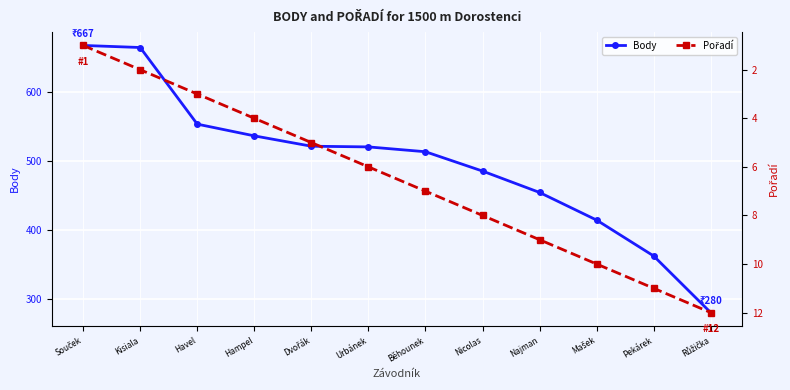

At which label is Pořadí closest to 6?

Urbánek